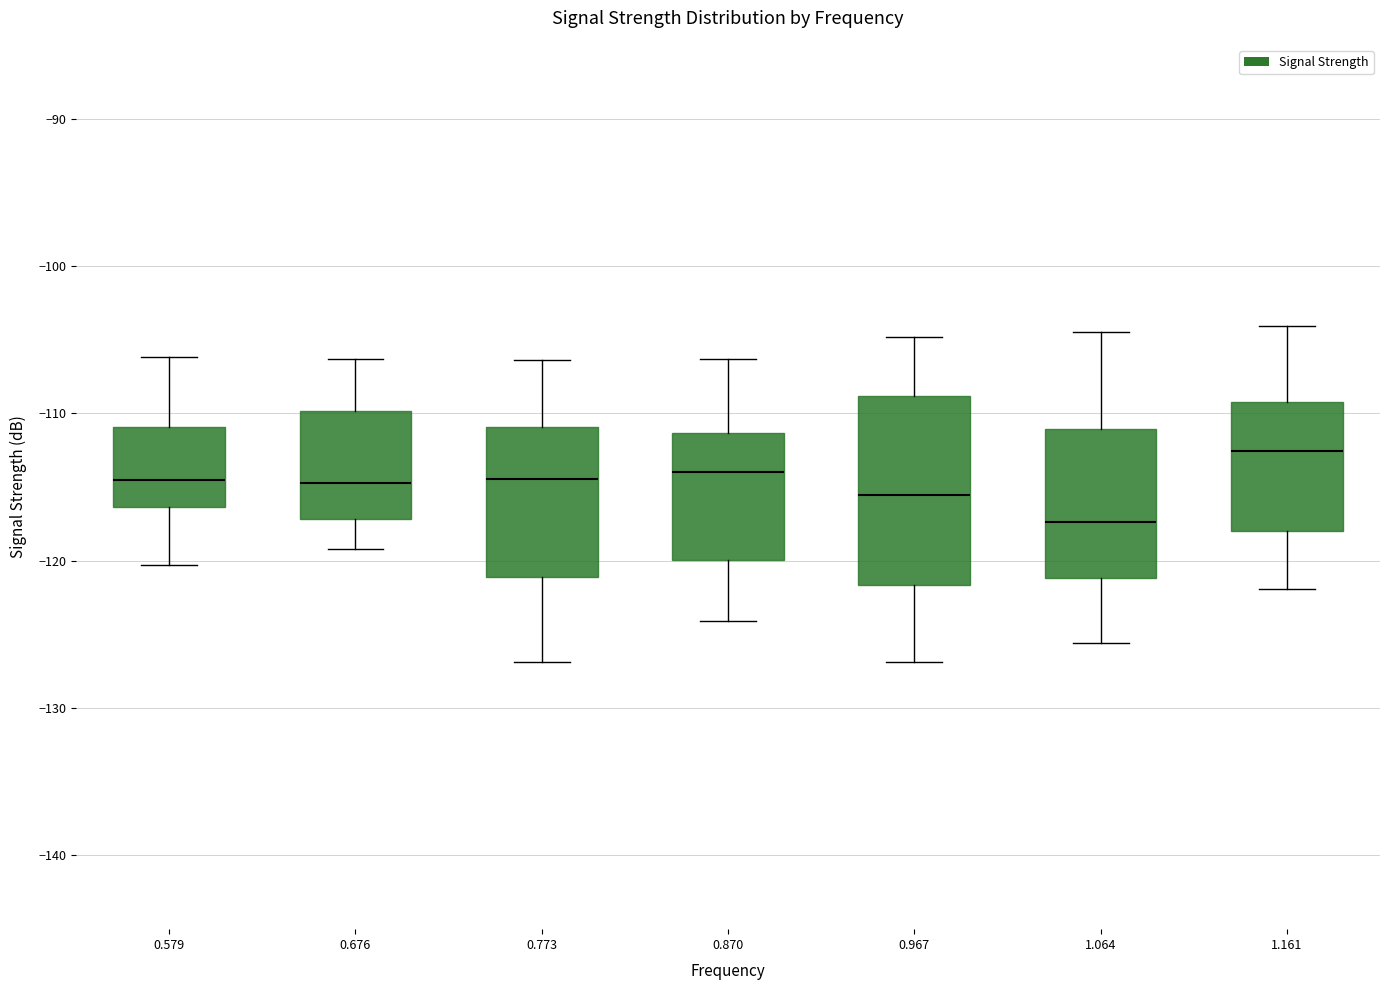

Reading left to right, read every box against the y-axis: the position of its median line, the range the box covers, and the ends of its whiskers. The values are not printed on the chart, so give them approximately, as read against the axis.

0.579: median -114, box -116 to -111, whiskers -120 to -106
0.676: median -115, box -117 to -110, whiskers -119 to -106
0.773: median -114, box -121 to -111, whiskers -127 to -106
0.870: median -114, box -120 to -111, whiskers -124 to -106
0.967: median -116, box -122 to -109, whiskers -127 to -105
1.064: median -117, box -121 to -111, whiskers -126 to -104
1.161: median -113, box -118 to -109, whiskers -122 to -104